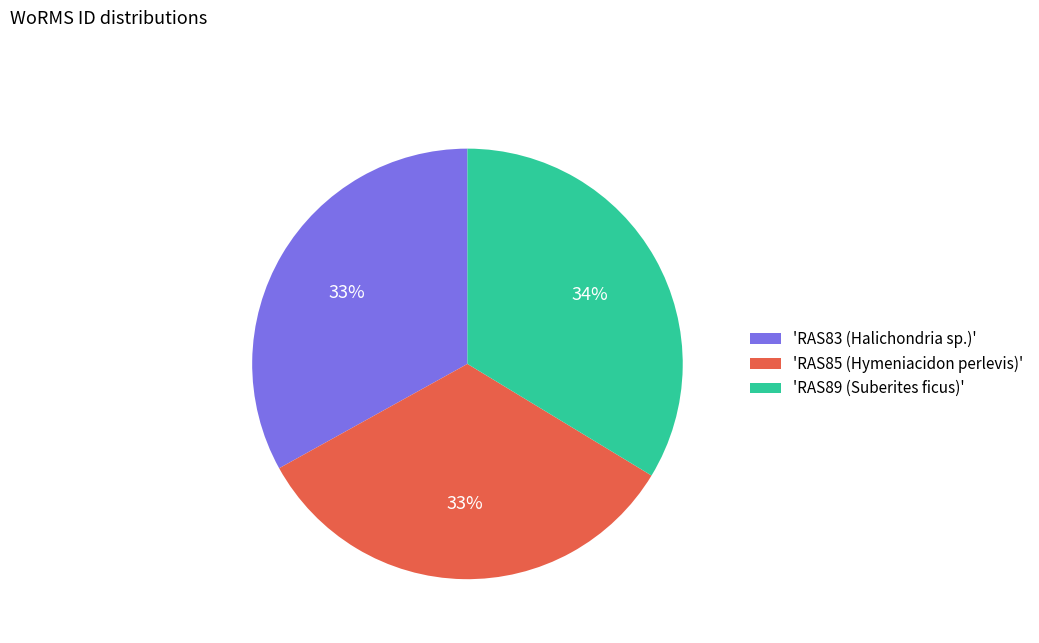

Is the sum of 'RAS83 (Halichondria sp.)' and 'RAS89 (Suberites ficus)' greater than half?

Yes